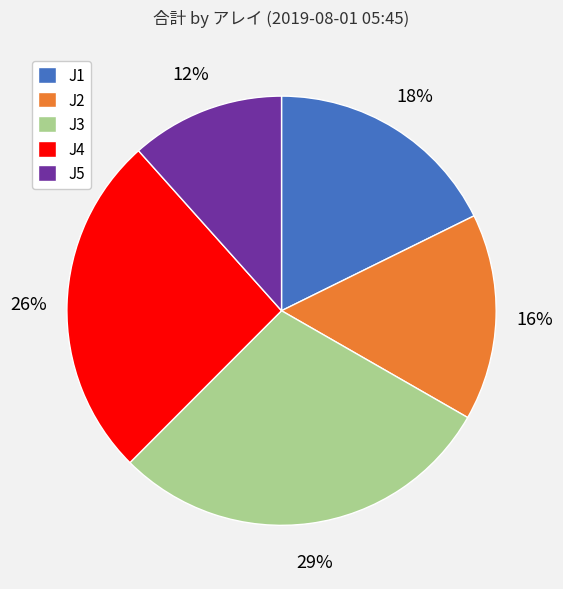

Is it true that J5 is 1% of the pie?

False